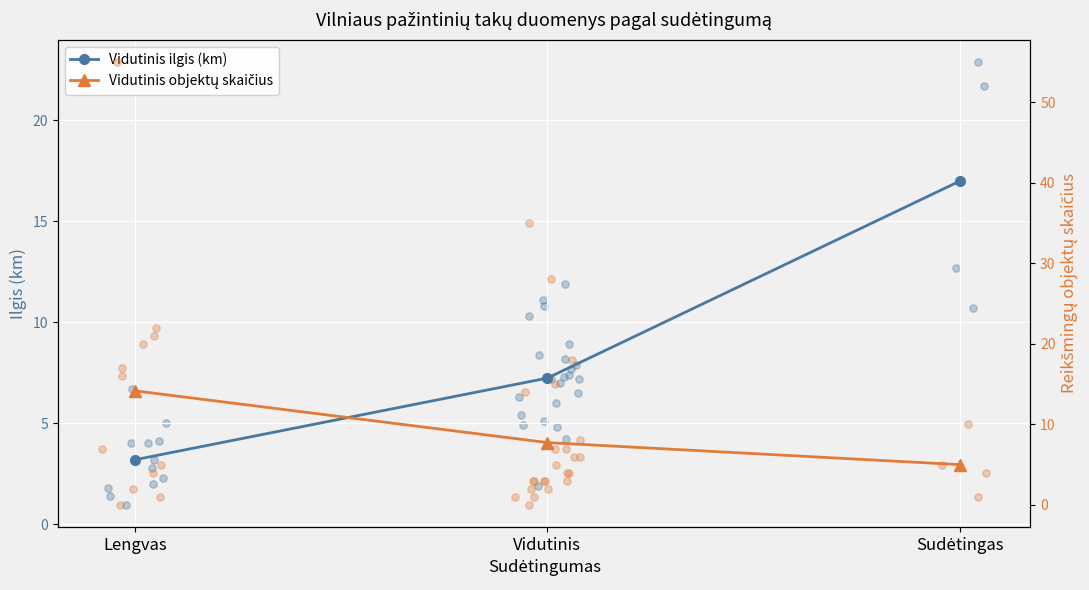

What are all the series names shown in the legend?

Vidutinis ilgis (km), Vidutinis objektų skaičius